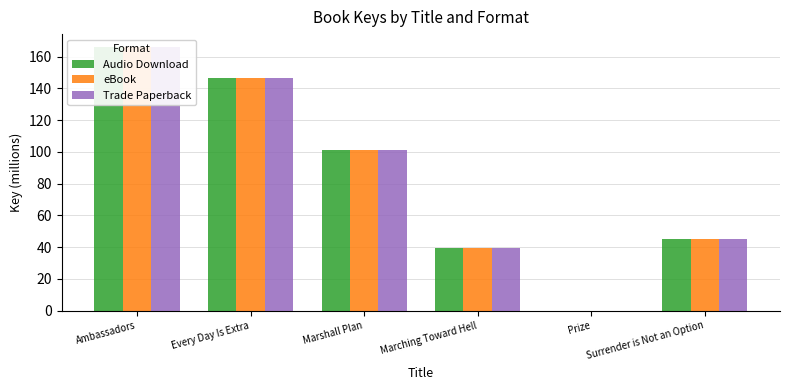

True or false: Trade Paperback has a value of 66.9 at Every Day Is Extra.

False